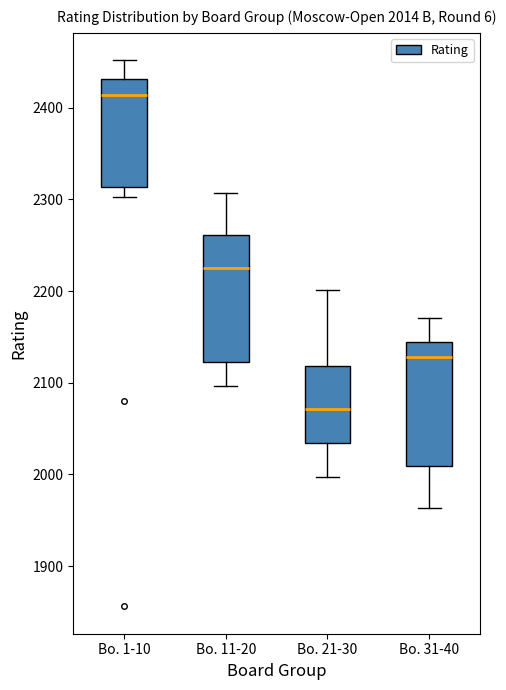

Which box's median line is the highest?

Bo. 1-10